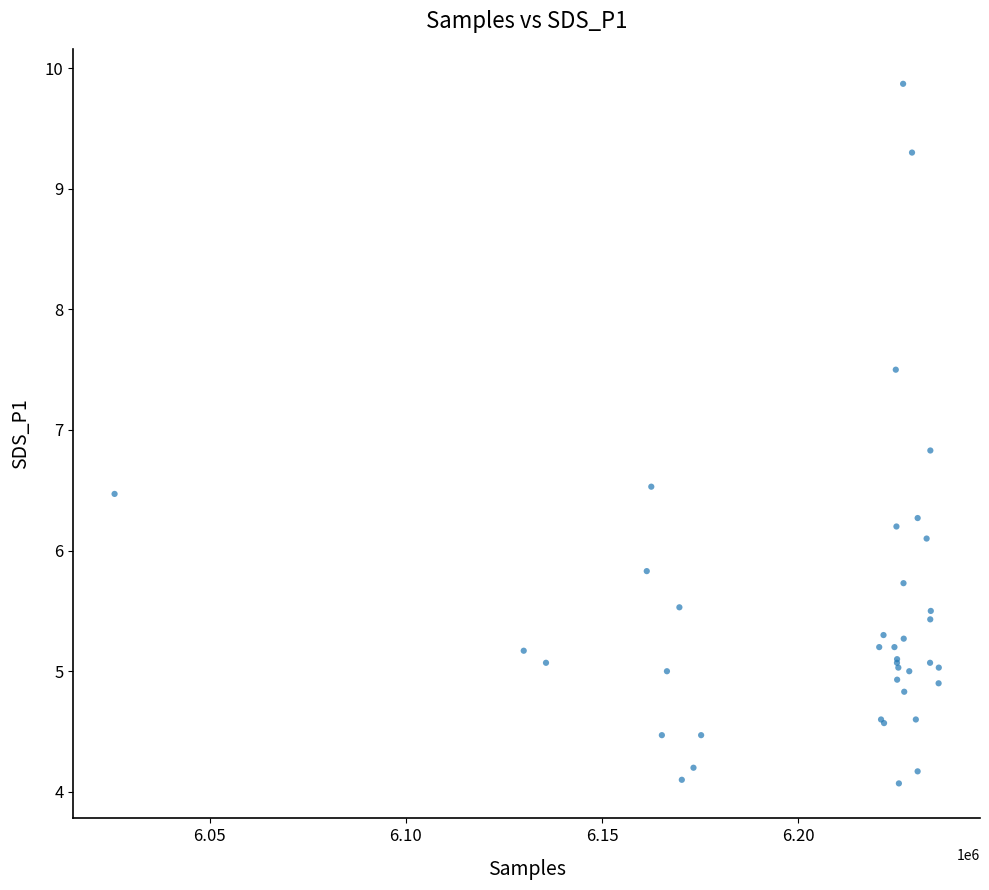

What Y value in the scatter plot is closest to 6?

6.1